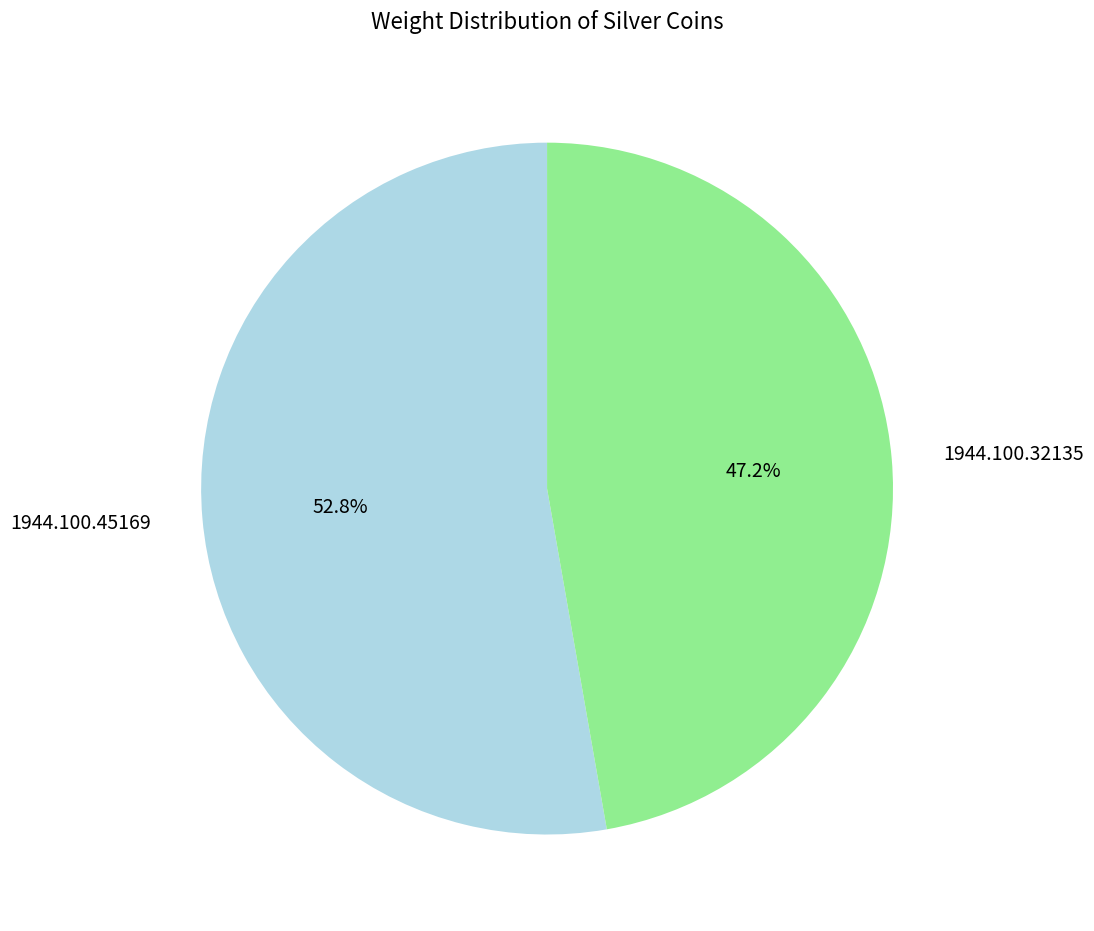

Which category accounts for the majority?

1944.100.45169